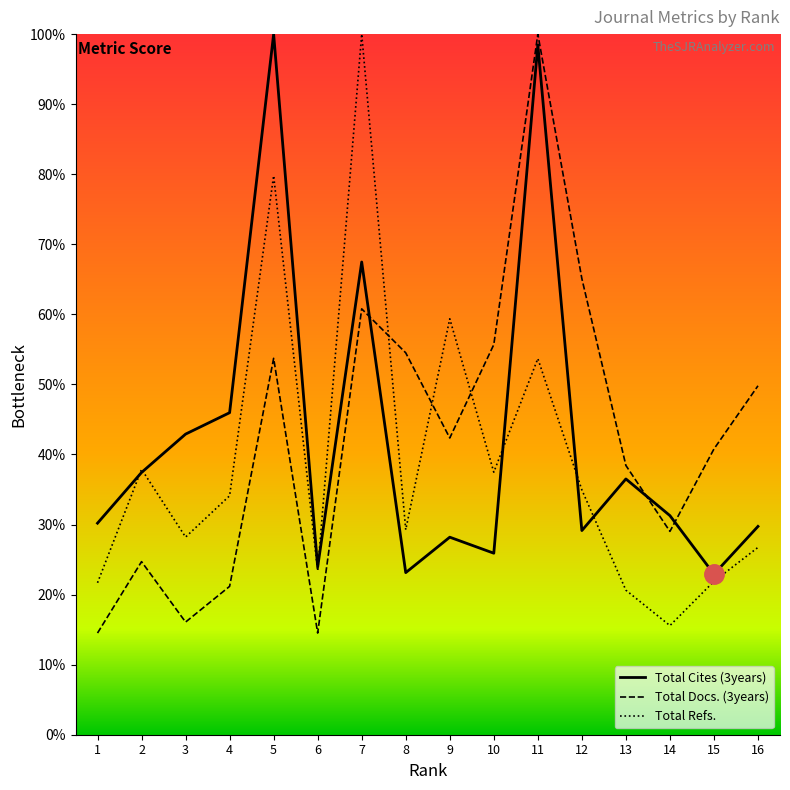

True or false: Total Docs. (3years) and Total Refs. intersect in this chart.

True